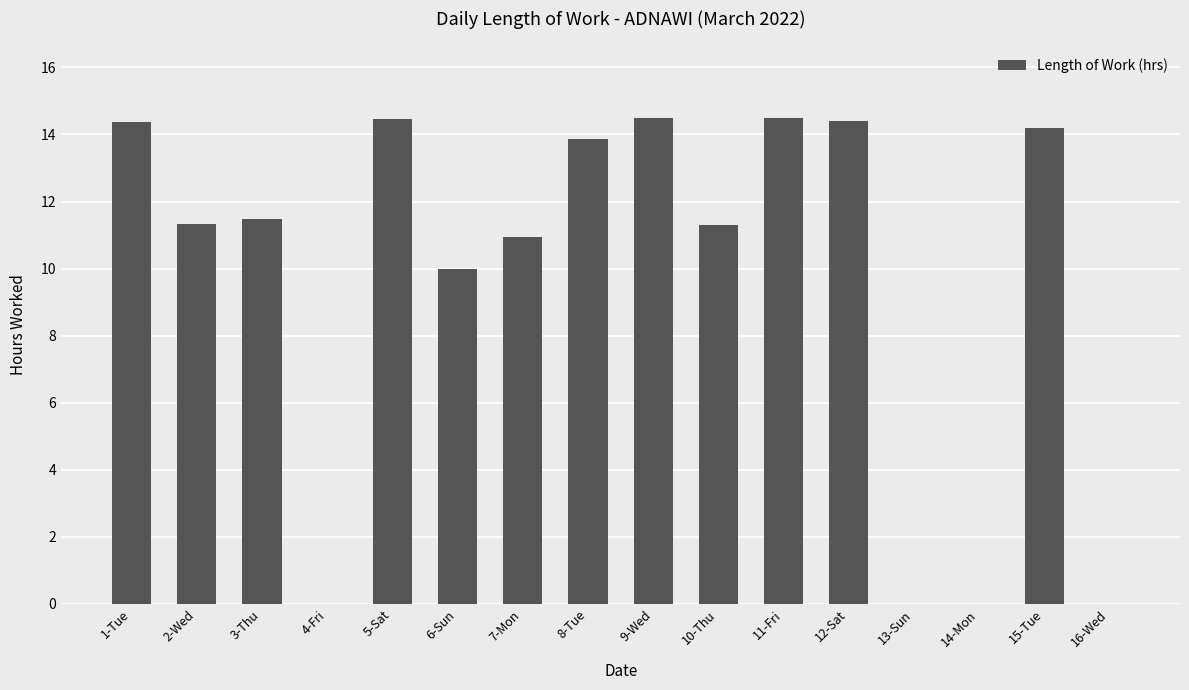

Reading left to right, extract all data points from this chart.

1-Tue=14.4	2-Wed=11.3	3-Thu=11.5	4-Fri=0.0	5-Sat=14.5	6-Sun=10.0	7-Mon=10.9	8-Tue=13.9	9-Wed=14.5	10-Thu=11.3	11-Fri=14.5	12-Sat=14.4	13-Sun=0.0	14-Mon=0.0	15-Tue=14.2	16-Wed=0.0